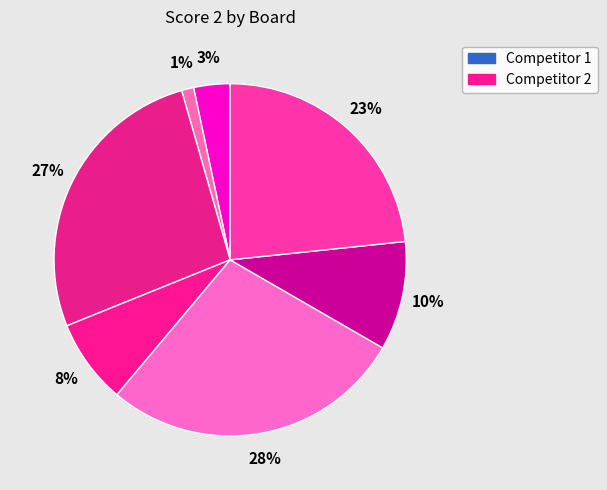

How many segments does this pie chart have?

7